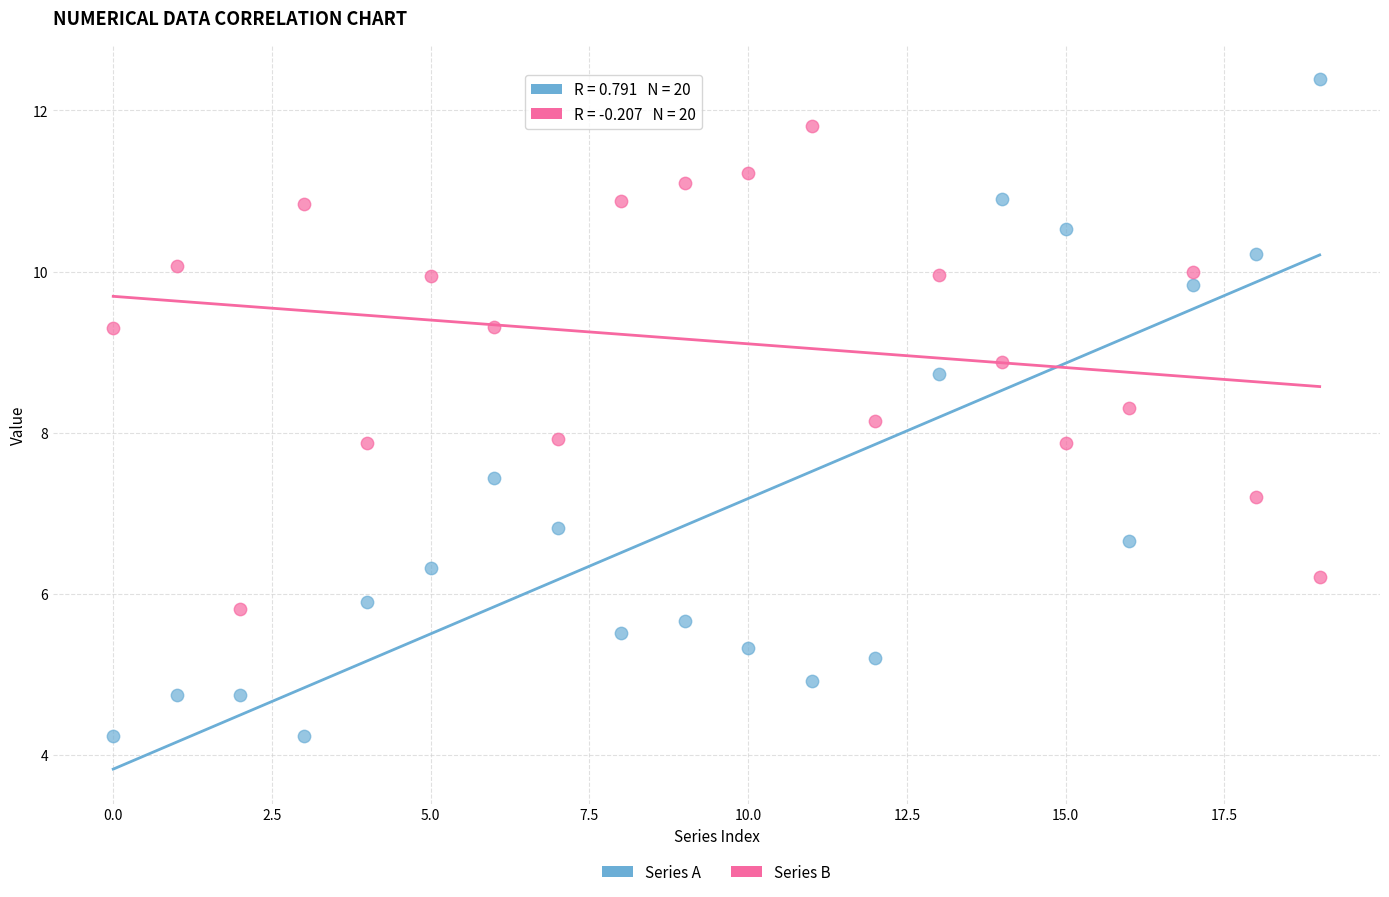

Which series has the largest Y range (max minus min)?

Series A